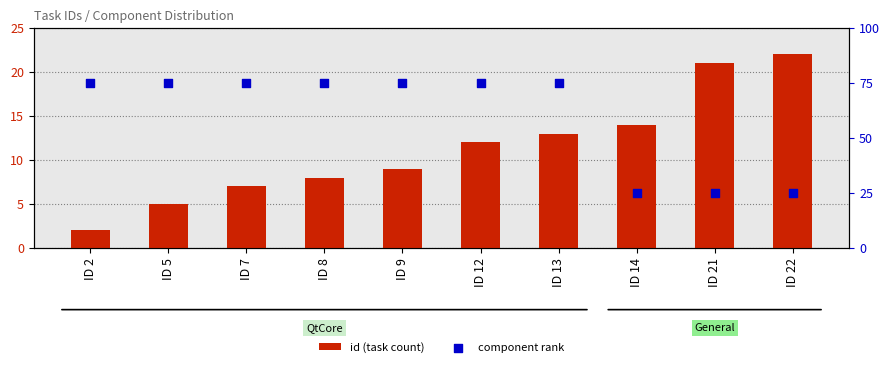

Is the value of component rank at ID 8 greater than the value of id (task count) at ID 12?

Yes